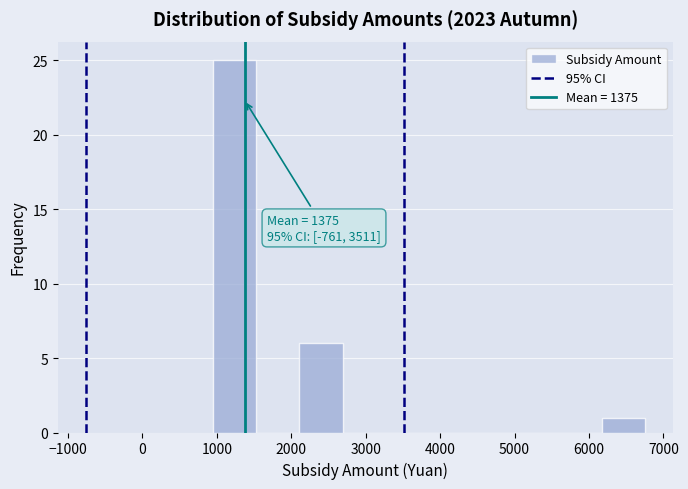

Over which range of the x-axis is the bar tallest?

950 to 1530